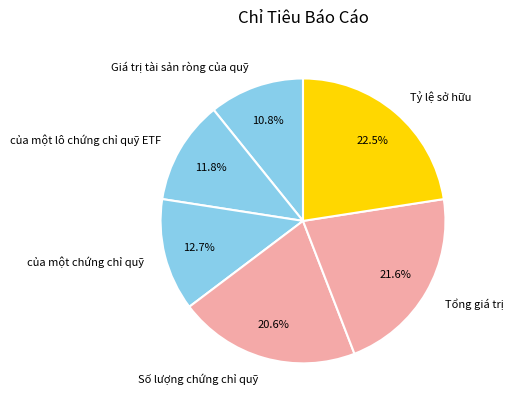

To the nearest percent, what is the difference between the Giá trị tài sản ròng của quỹ and Tỷ lệ sở hữu slice percentages?

12%